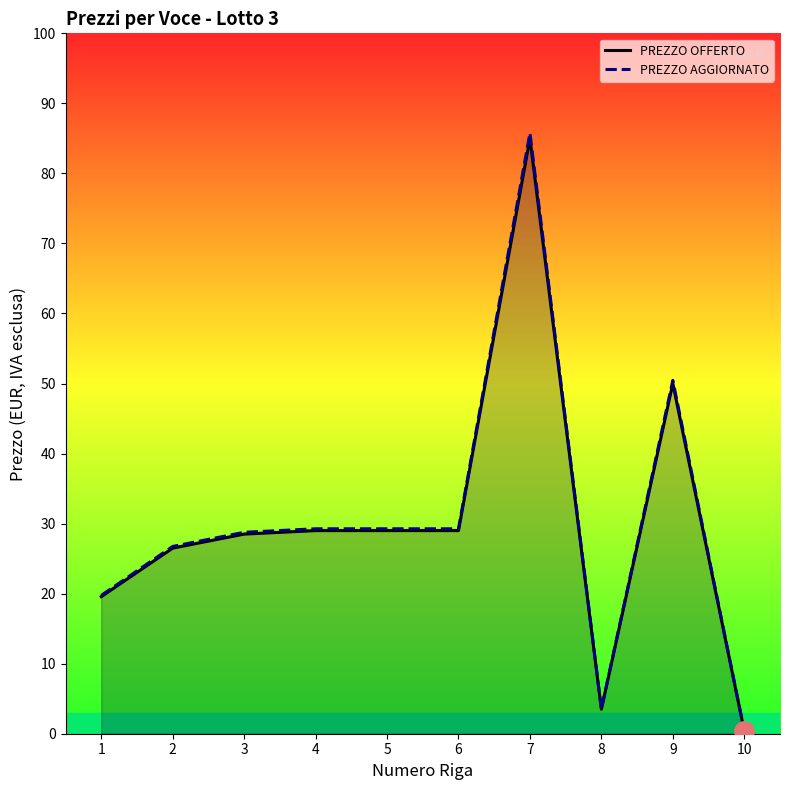

True or false: PREZZO OFFERTO and PREZZO AGGIORNATO intersect in this chart.

False